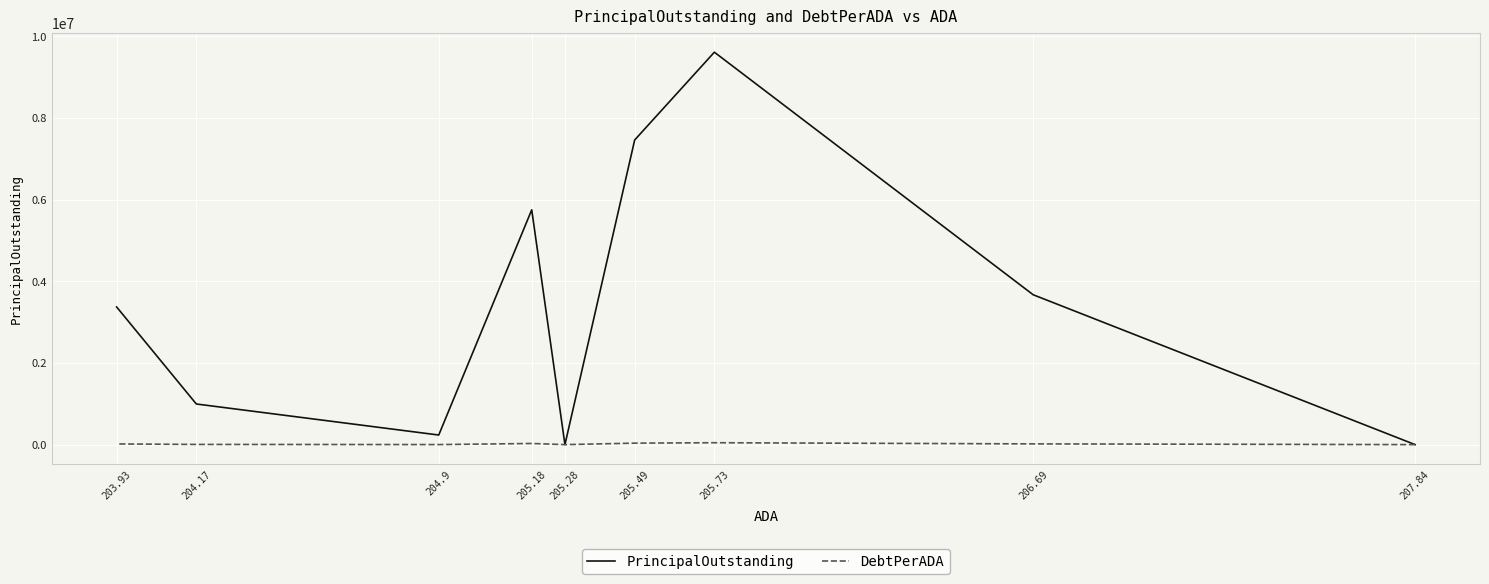

Rank the series by their maximum value, from lowest to highest.

DebtPerADA, PrincipalOutstanding